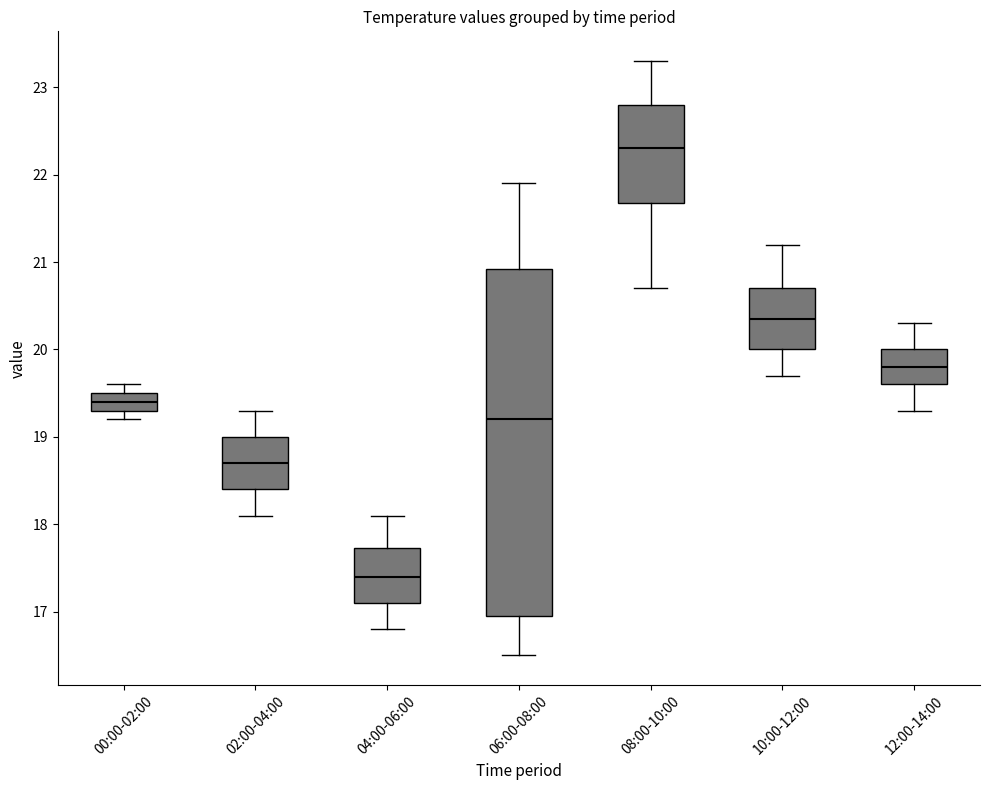

Comparing the boxes themselves (not the whiskers), which one is the tallest?

06:00-08:00